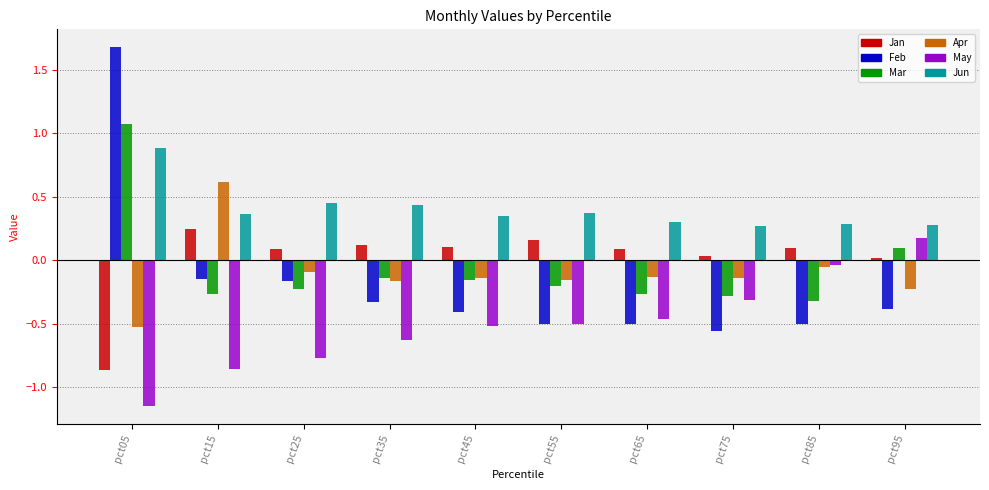

Which series has the largest total across all categories?

Jun